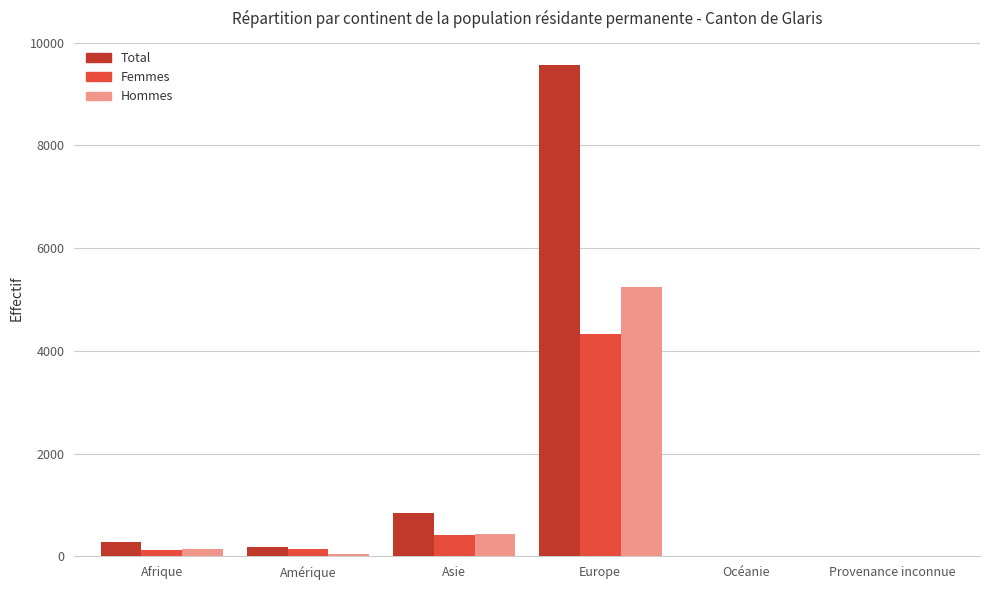

Read the Total value at Europe.

9557